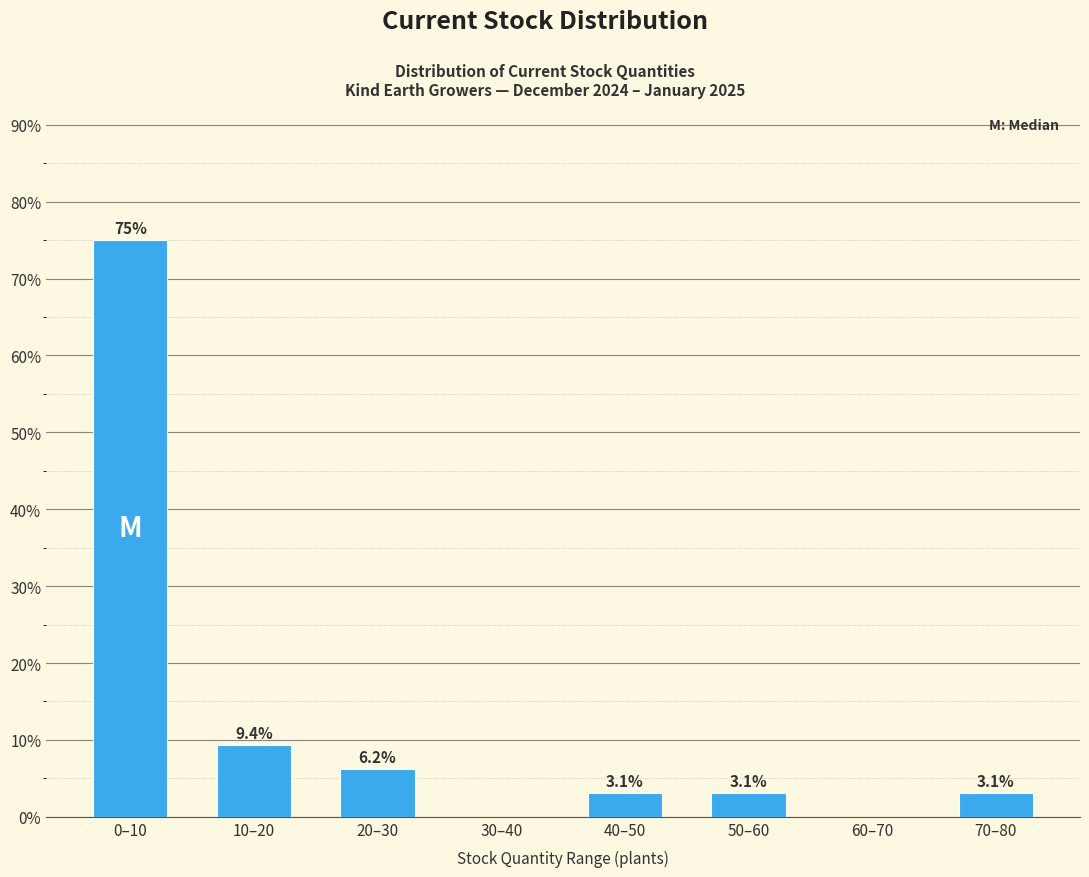

Where is the data nearest to the value 37?

10–20